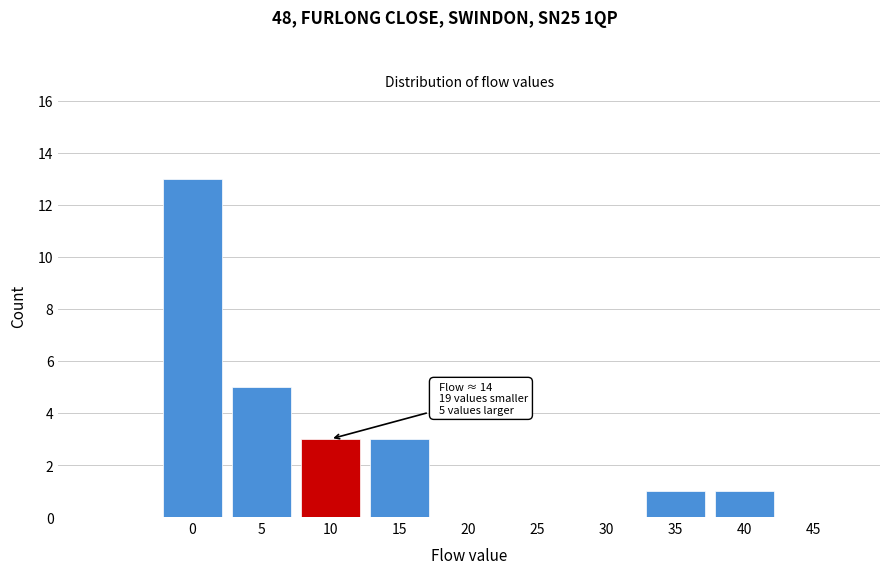

Reading left to right, extract all data points from this chart.

0=13	5=5	10=3	15=3	20=0	25=0	30=0	35=1	40=1	45=0